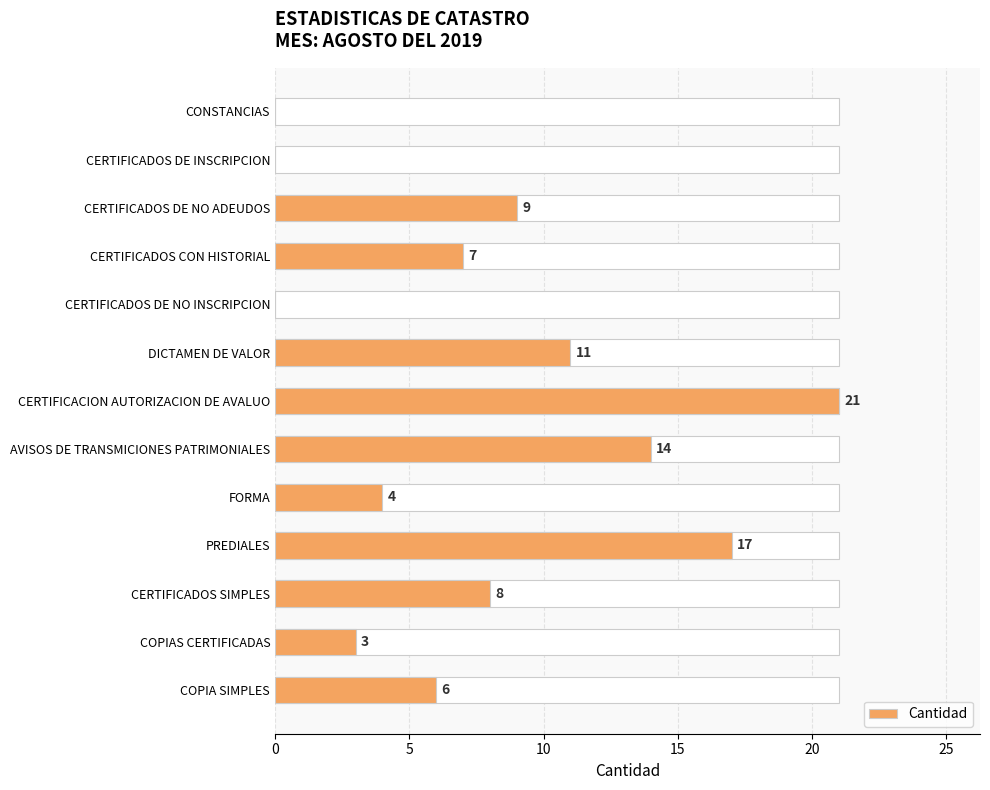

Reading left to right, list all the values displayed in this chart.

0	0	9	7	0	11	21	14	4	17	8	3	6